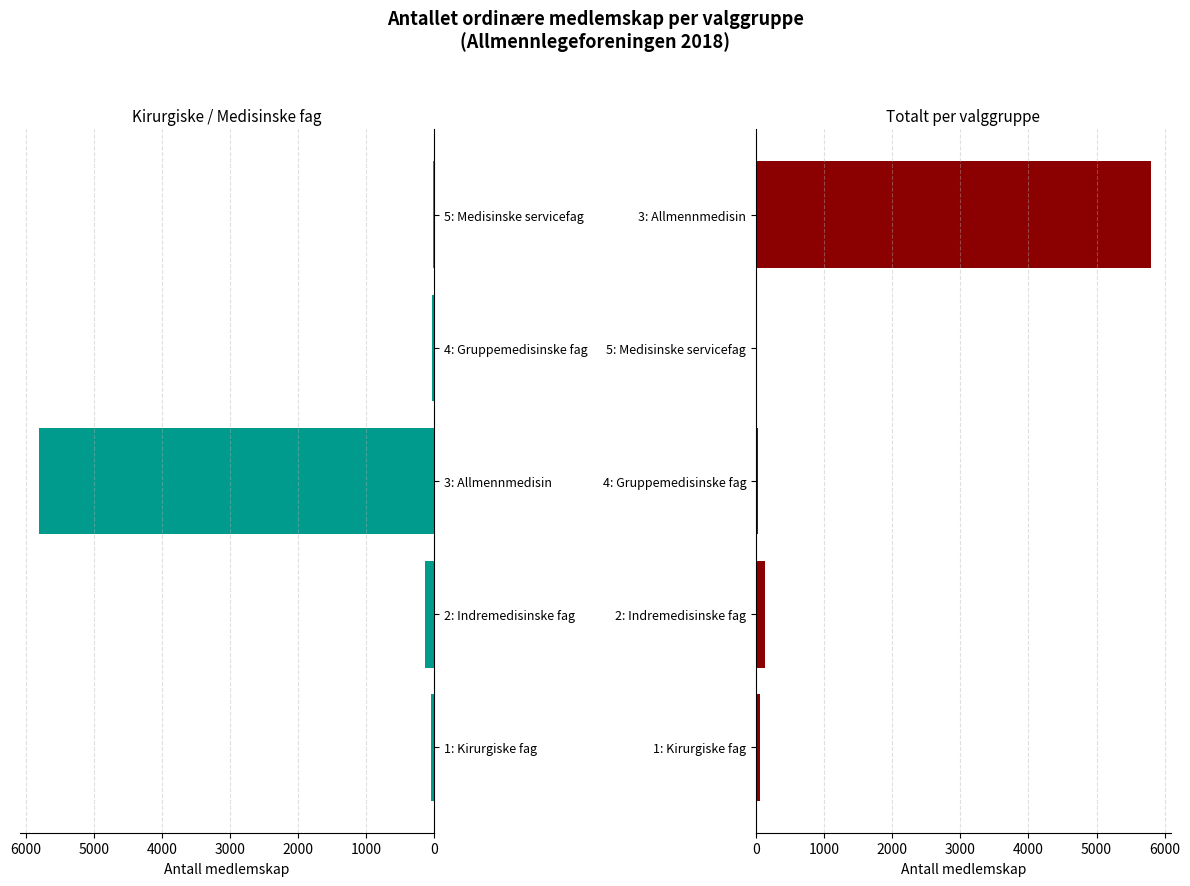

The chart shows a value of 26 at 1: Kirurgiske fag. True or false?

False